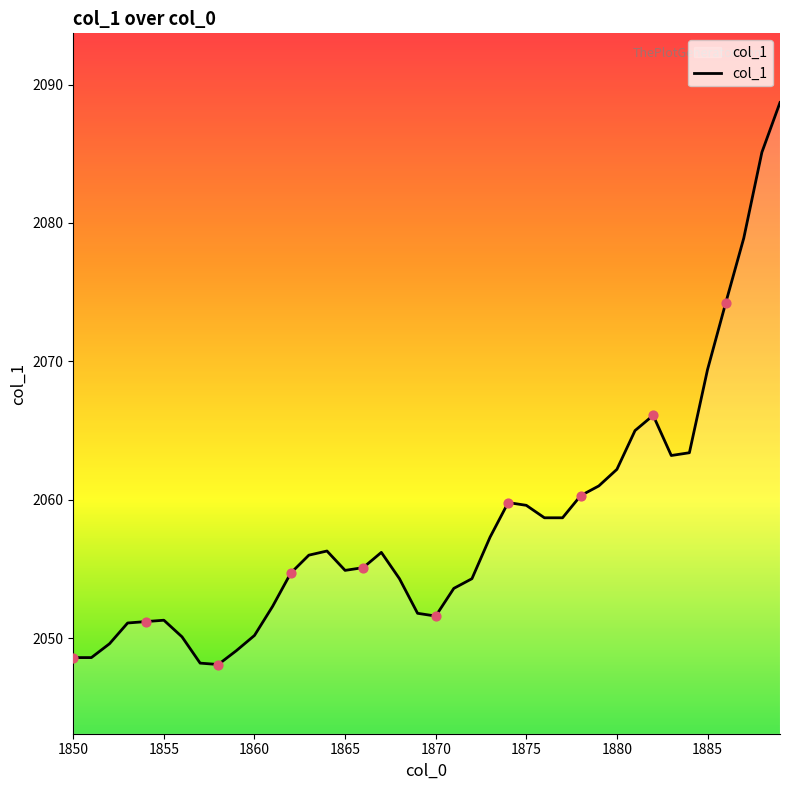

What is the maximum value shown in the chart?

2088.7